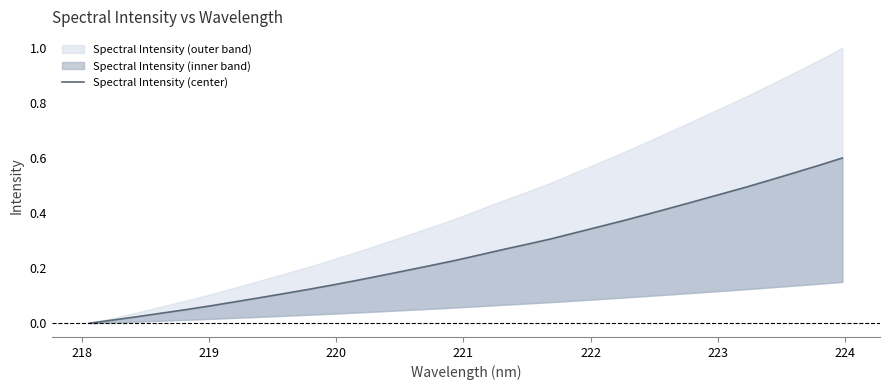

Reading left to right, what are all the values shown in this chart?

0.0	0.0	0.0	0.0	0.0	0.1	0.1	0.1	0.1	0.1	0.1	0.2	0.2	0.2	0.2	0.2	0.2	0.3	0.3	0.3	0.3	0.4	0.4	0.4	0.4	0.4	0.5	0.5	0.5	0.5	0.6	0.6